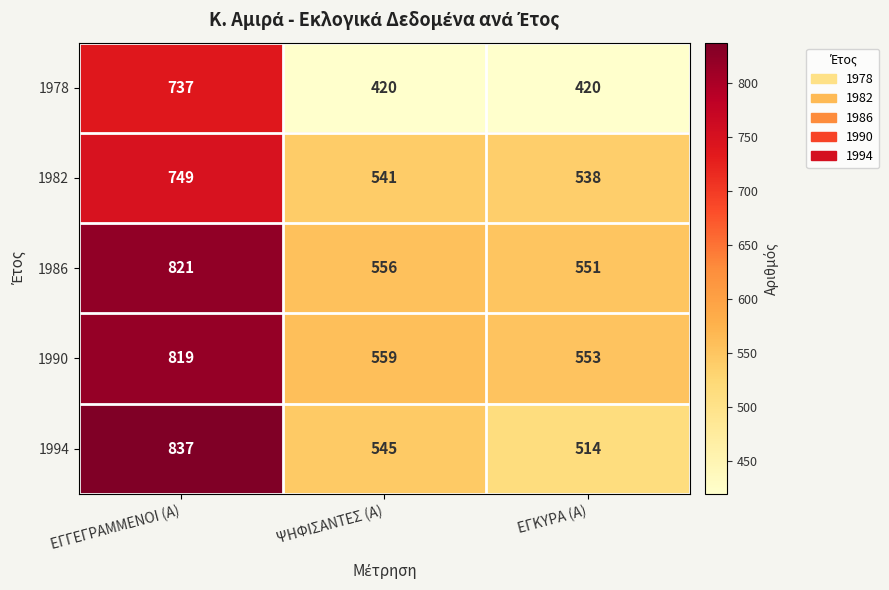

The 1982 series shows 1162 at ΕΓΓΕΓΡΑΜΜΕΝΟΙ (Α). True or false?

False